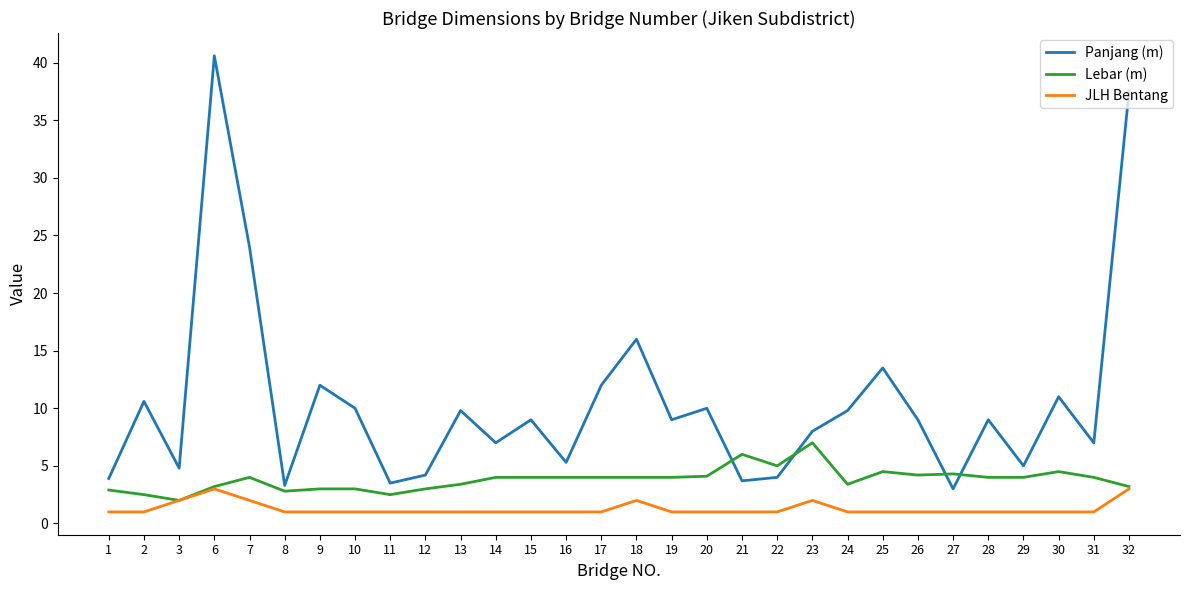

Where is the first local minimum for Panjang (m)?

3